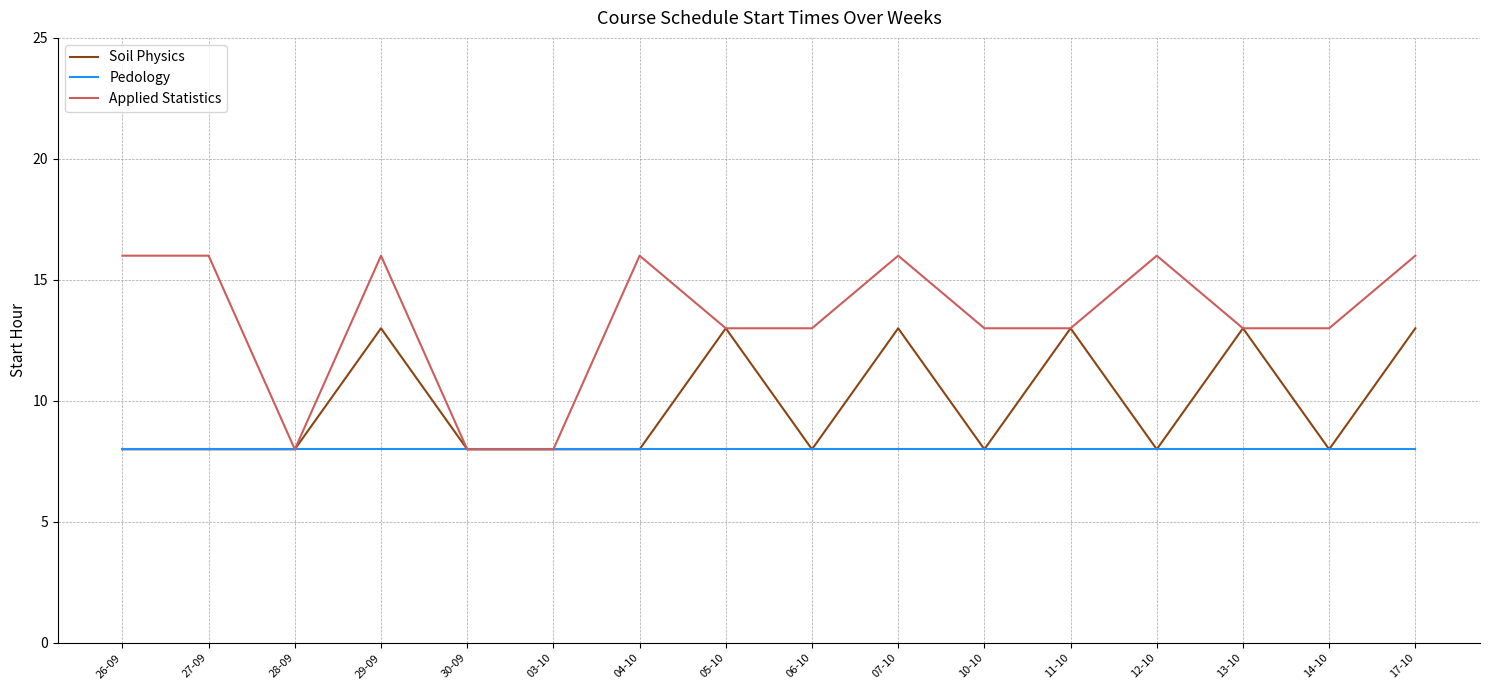

What is the average value of the Pedology series?

8